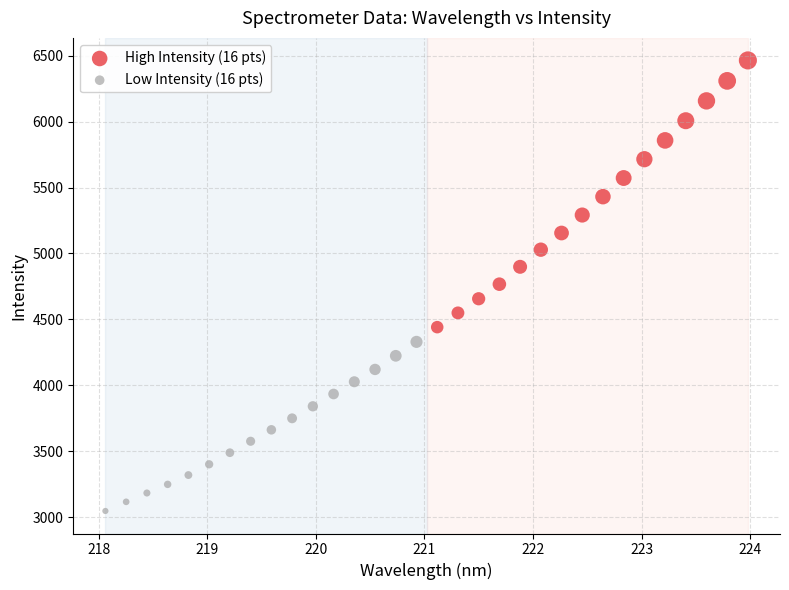

Which series has the largest Y range (max minus min)?

High Intensity (16 pts)